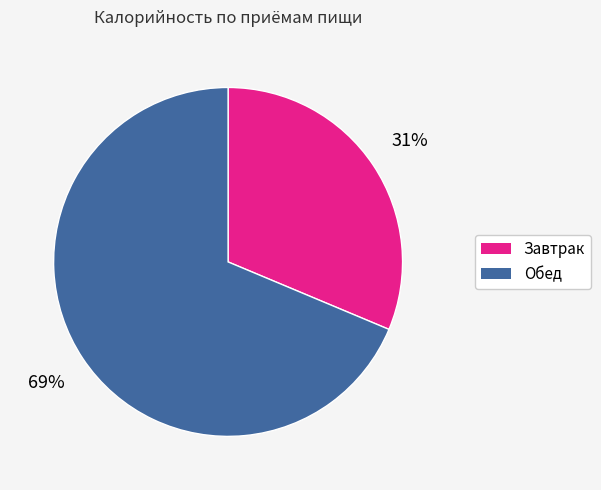

Which category has the biggest portion of the pie?

Обед